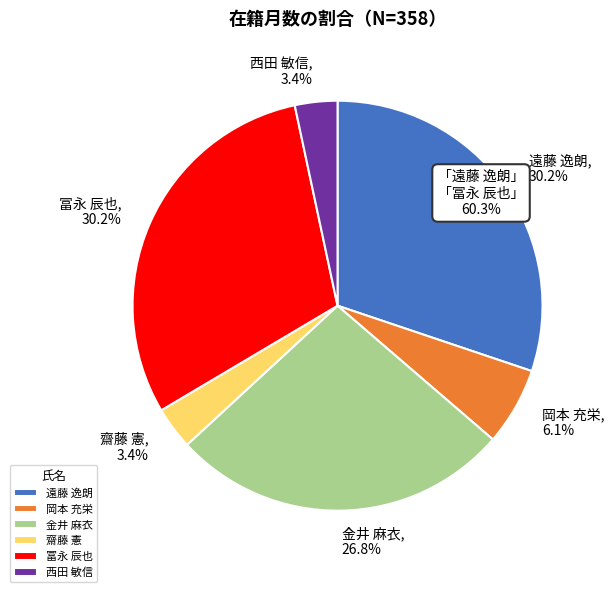

Approximately how many times larger is the value at 西田 敏信 compared to 冨永 辰也?

0.1